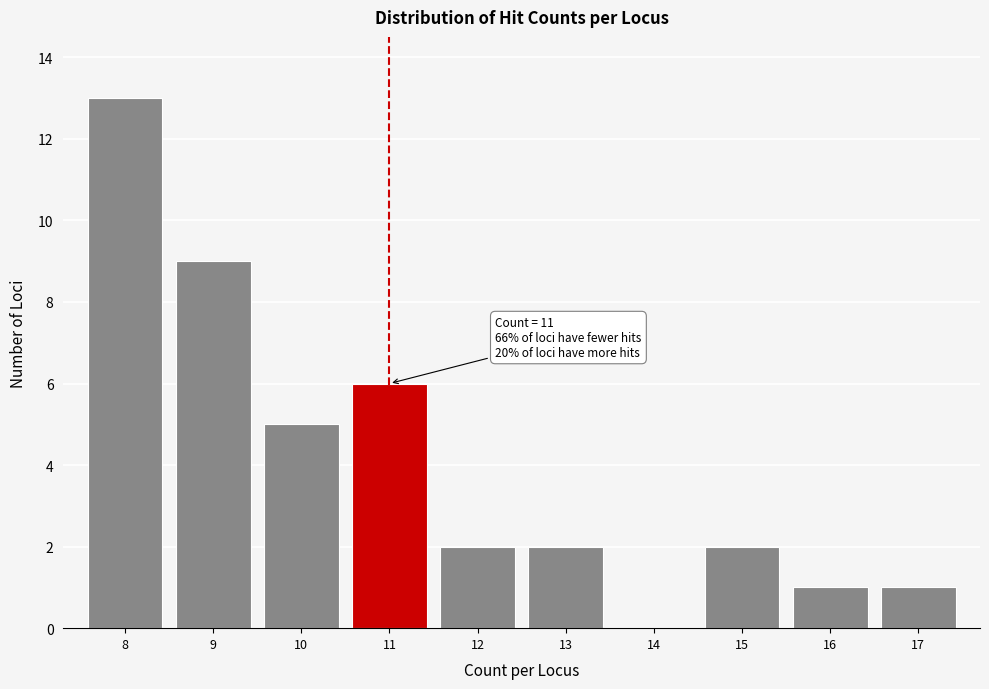

Reading right to left, what are all the values shown in this chart?

17=1	16=1	15=2	14=0	13=2	12=2	11=6	10=5	9=9	8=13